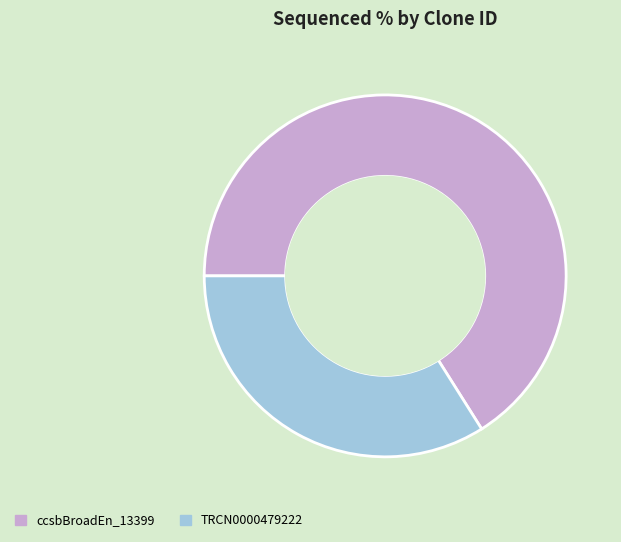

Which category has the smallest portion of the pie?

TRCN0000479222